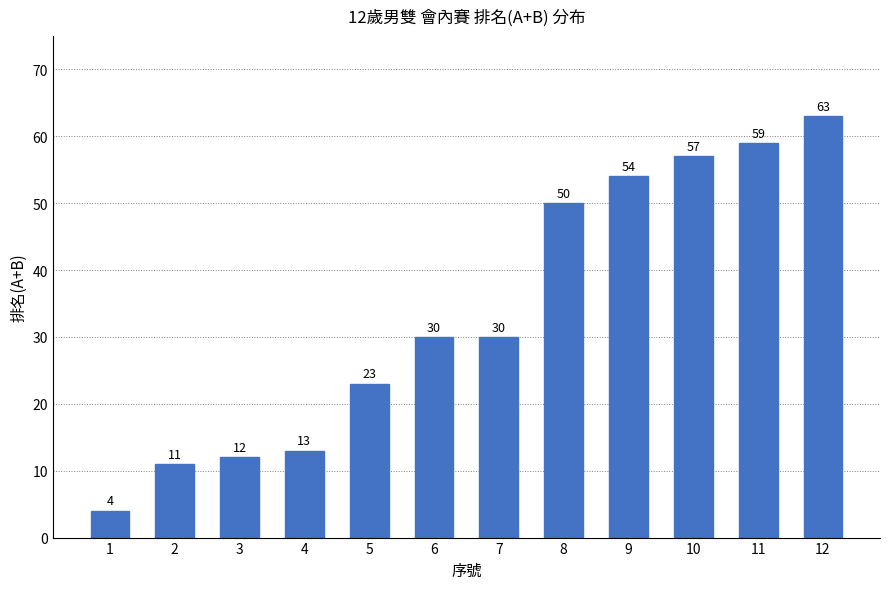

At which category does the chart reach its peak across all series?

12